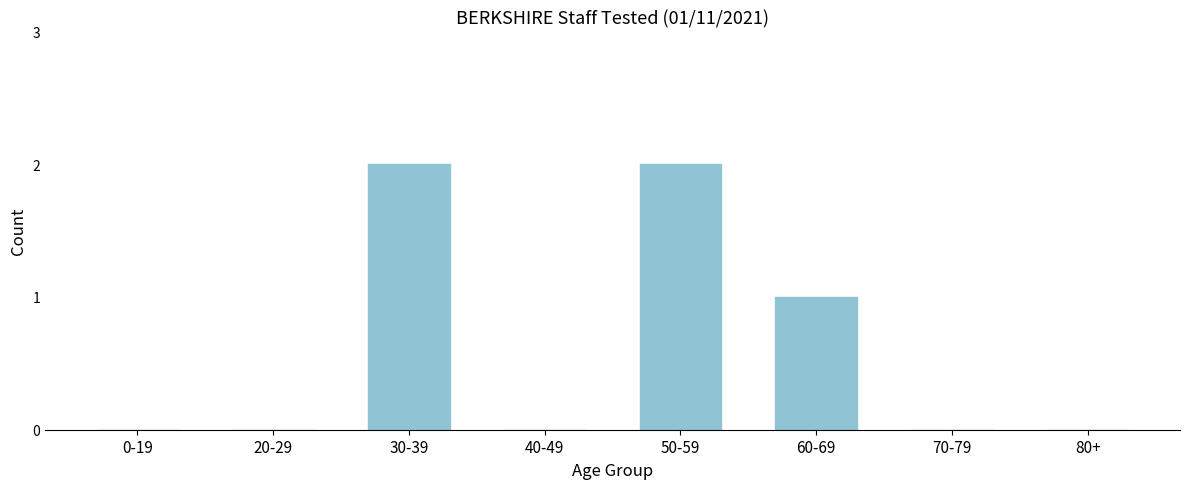

Reading left to right, transcribe all the data shown in this chart.

0-19=0	20-29=0	30-39=2	40-49=0	50-59=2	60-69=1	70-79=0	80+=0